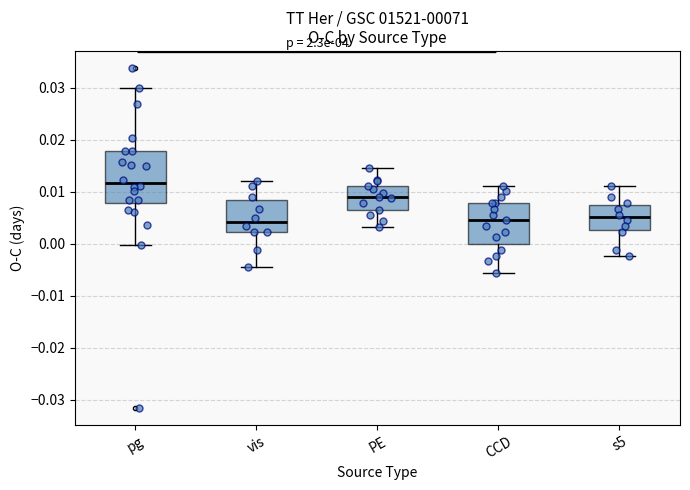

Reading left to right, read every box against the y-axis: the position of its median line, the range the box covers, and the ends of its whiskers. The values are not printed on the chart, so give them approximately, as read against the axis.

pg: median 0.012, box 0.008 to 0.018, whiskers 0.000 to 0.030
vis: median 0.004, box 0.002 to 0.008, whiskers -0.004 to 0.012
PE: median 0.009, box 0.007 to 0.011, whiskers 0.003 to 0.015
CCD: median 0.005, box 0.000 to 0.008, whiskers -0.006 to 0.011
s5: median 0.005, box 0.003 to 0.008, whiskers -0.002 to 0.011